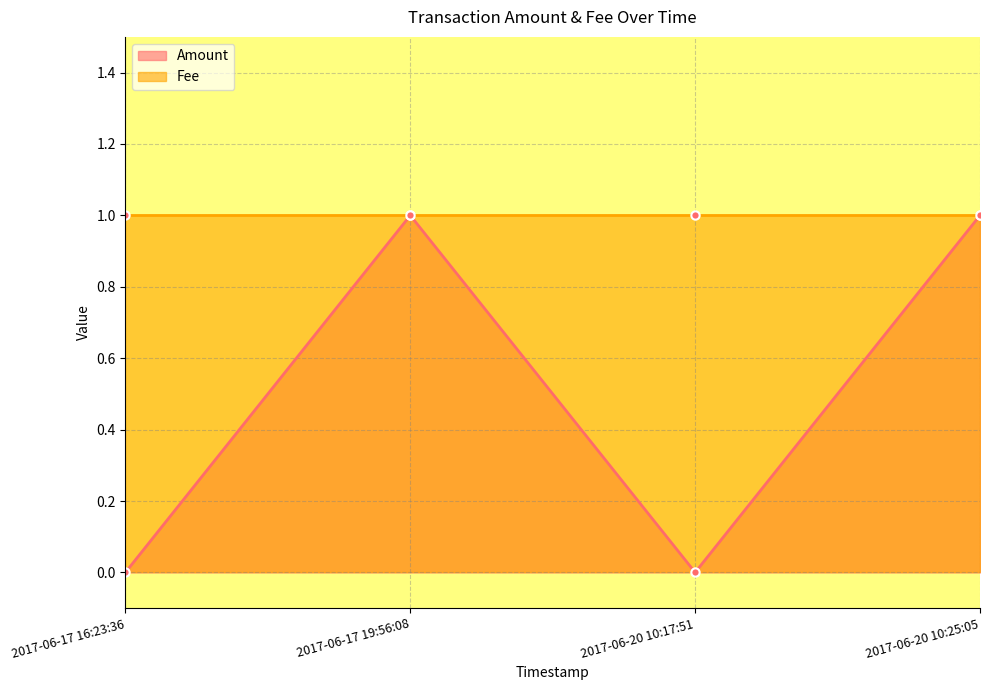

Count the number of categories in the chart.

4